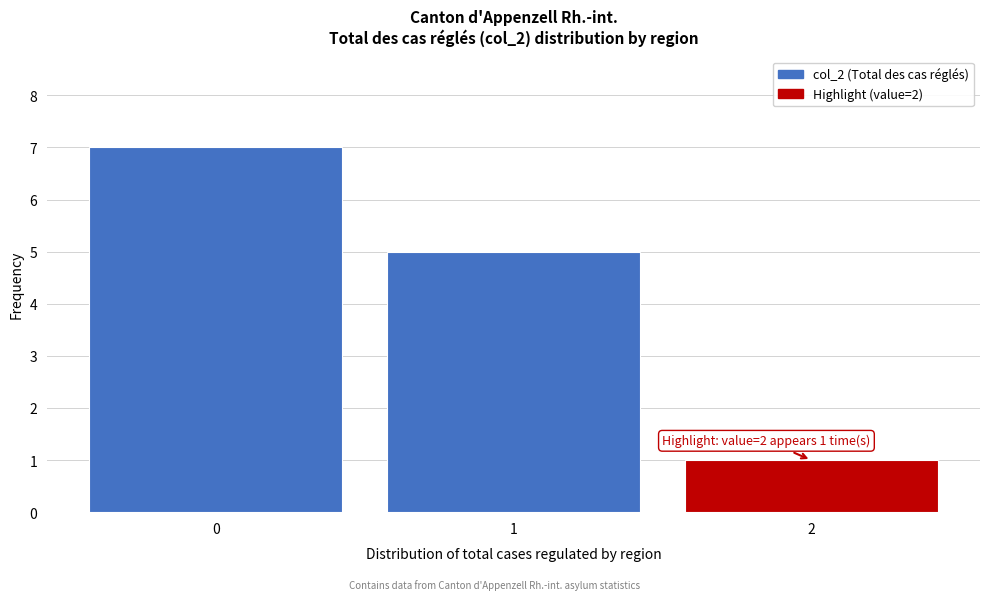

Which range on the x-axis has the tallest bar?

-0.5 to 0.5